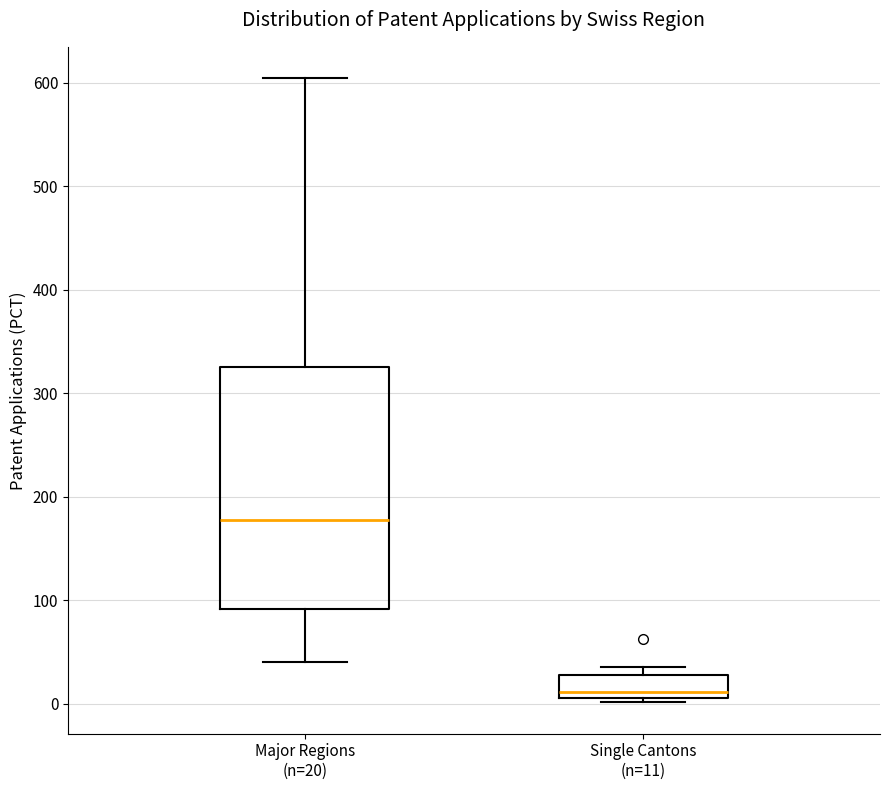

Where is the upper edge of the box for Single Cantons (n=11) on the y-axis? The values are not printed on the chart, so give them approximately, as read against the axis.

30